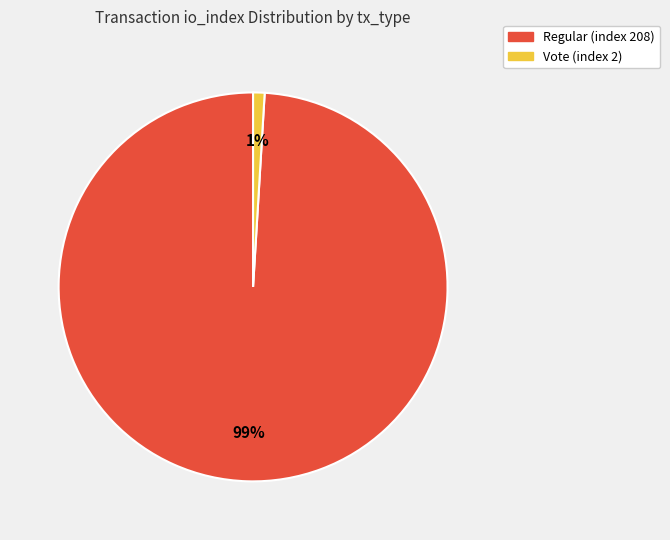

Rank the categories by value from highest to lowest.

Regular (index 208), Vote (index 2)